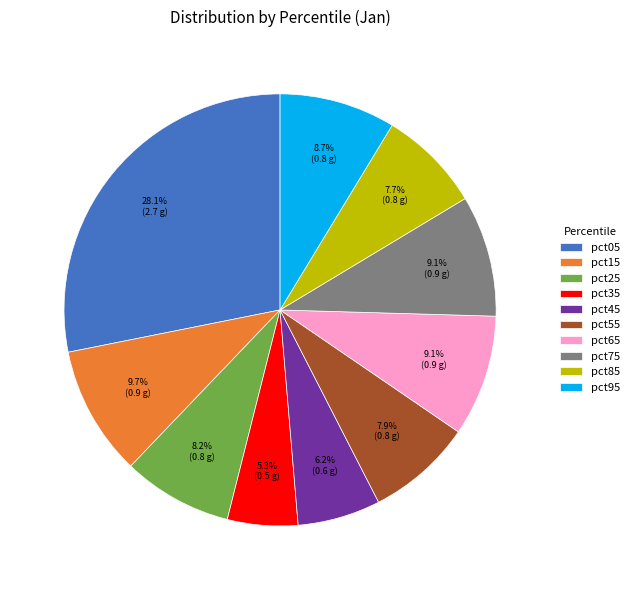

To the nearest percent, what is the difference between the pct65 and pct35 slice percentages?

4%